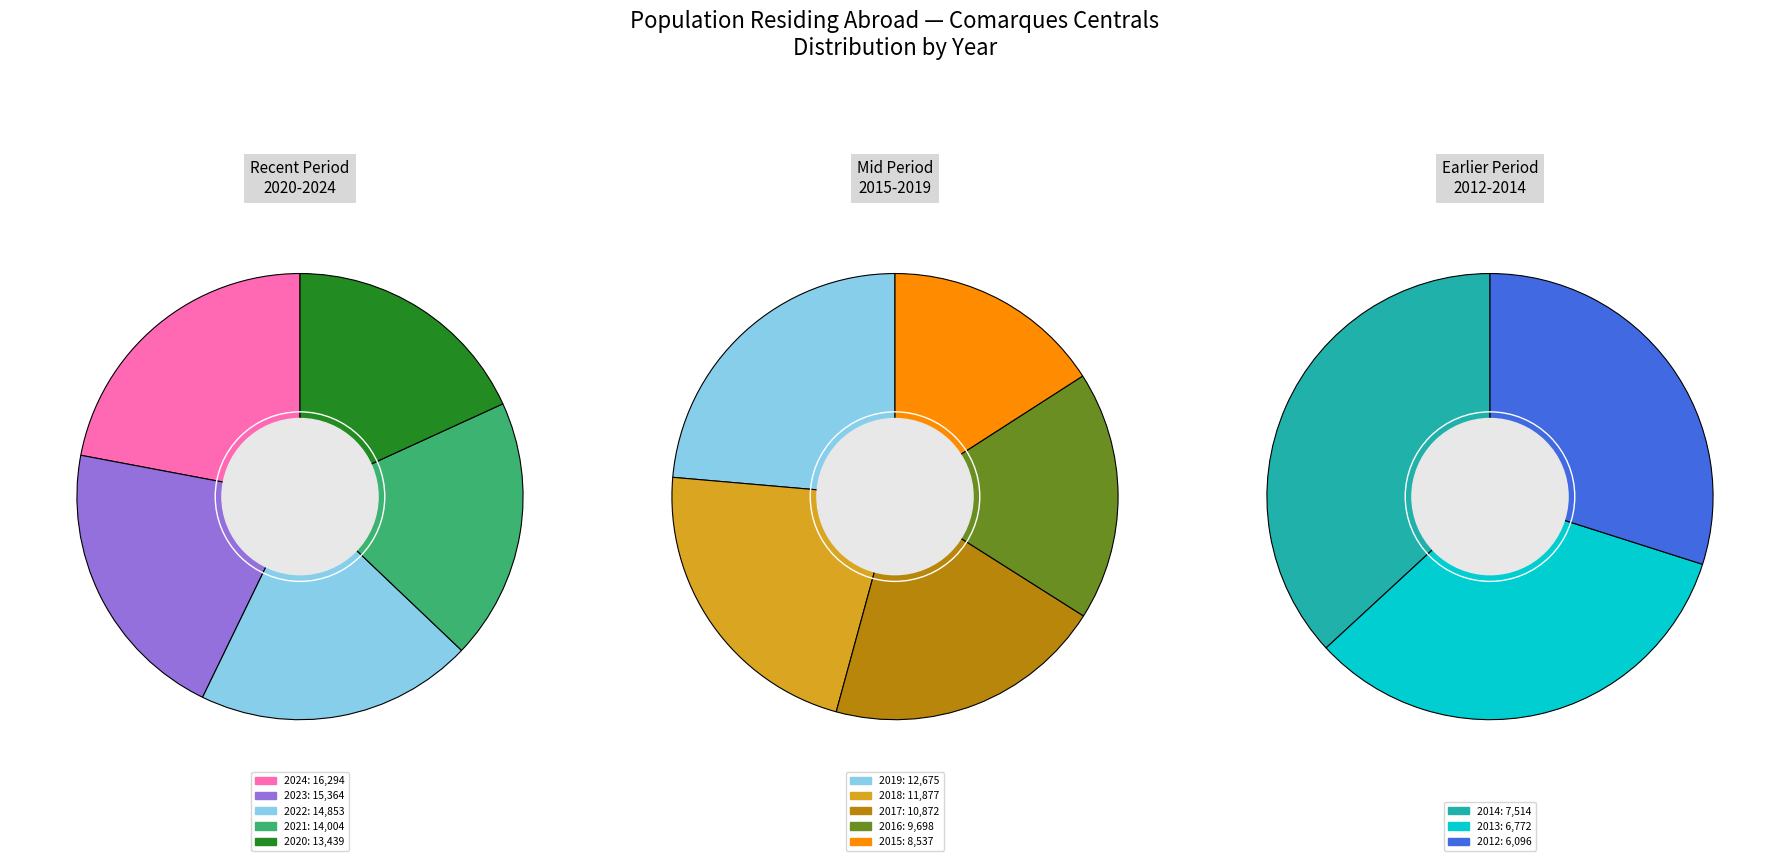

What is the smallest slice in the pie chart?

2012